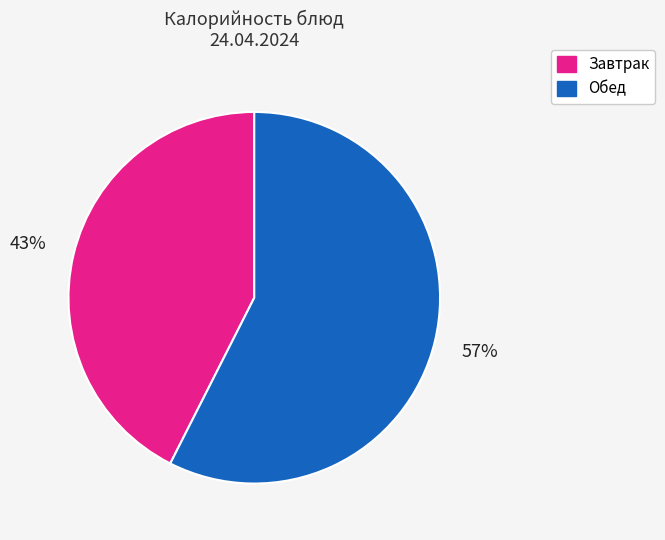

Is there any slice that represents more than half of the pie?

Yes